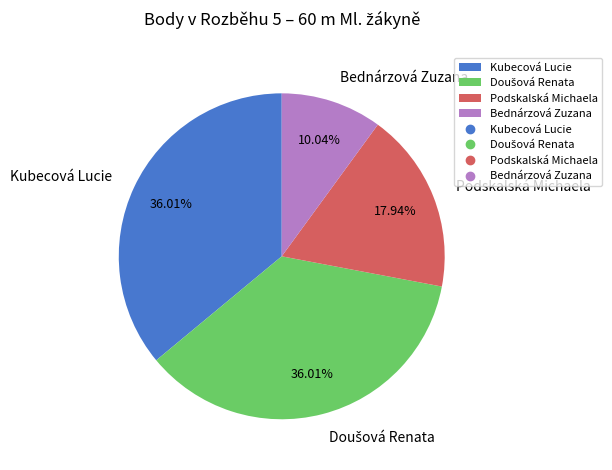

Combined, do Kubecová Lucie and Bednárzová Zuzana account for over 50%?

No